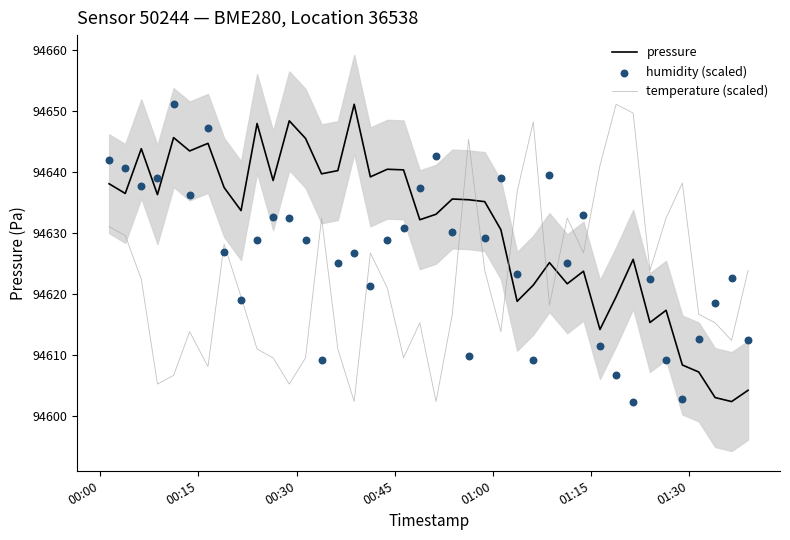

Which series reaches the maximum Y coordinate?

pressure